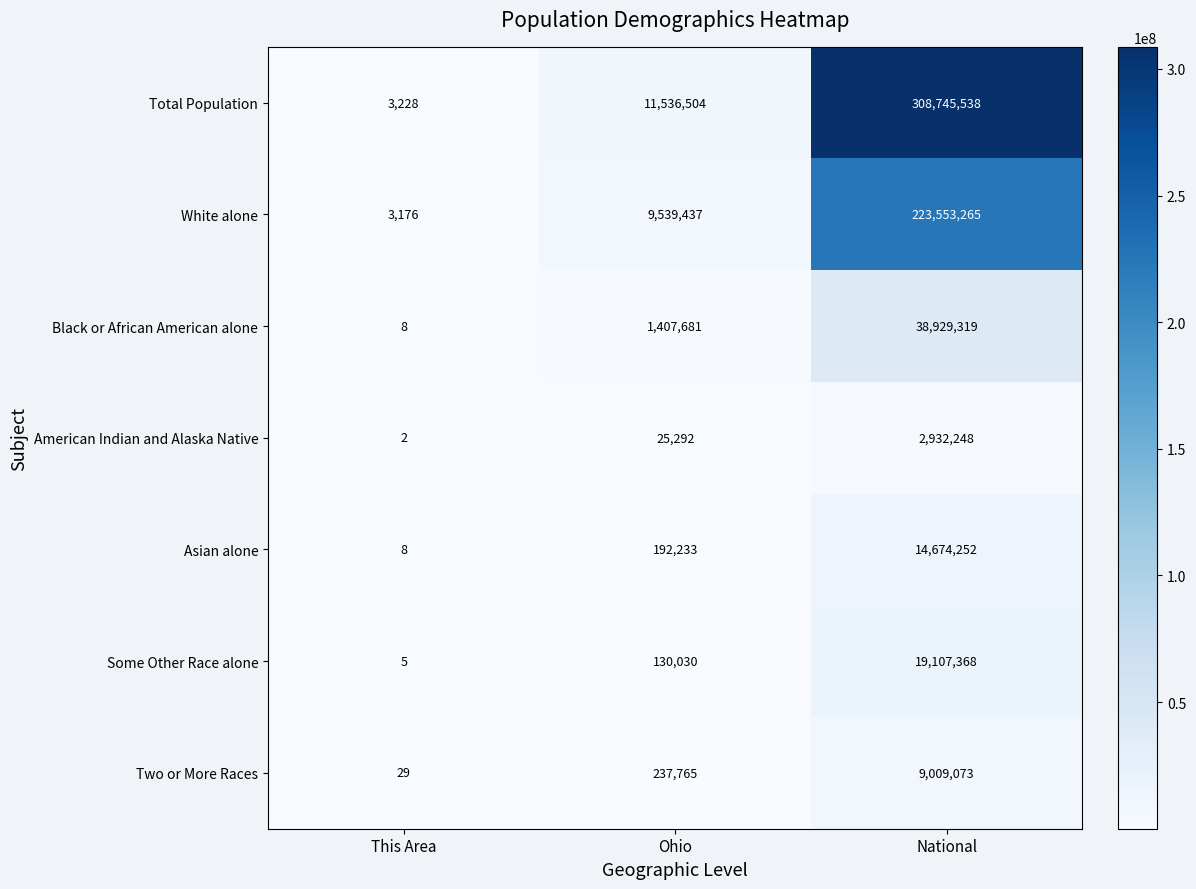

Between This Area and National, which series saw the biggest shift?

Total Population